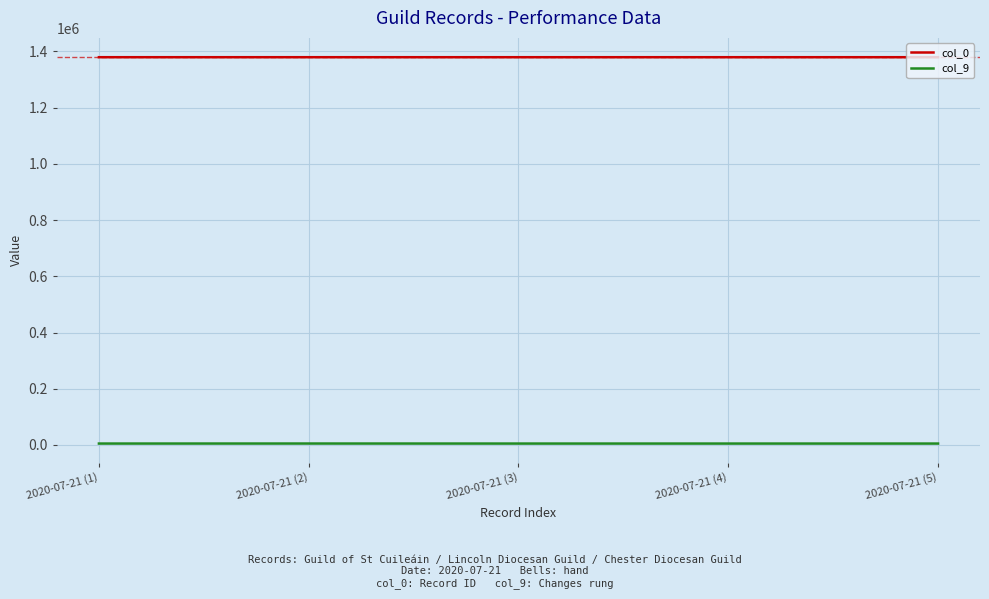

What is the difference between the col_9 values at 2020-07-21 (1) and 2020-07-21 (5)?

16